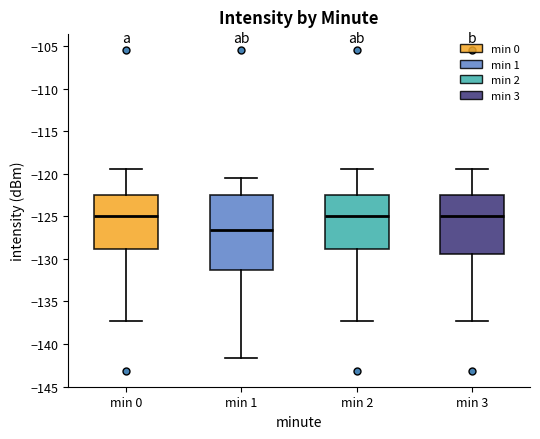

Which box's median line is the lowest?

min 1